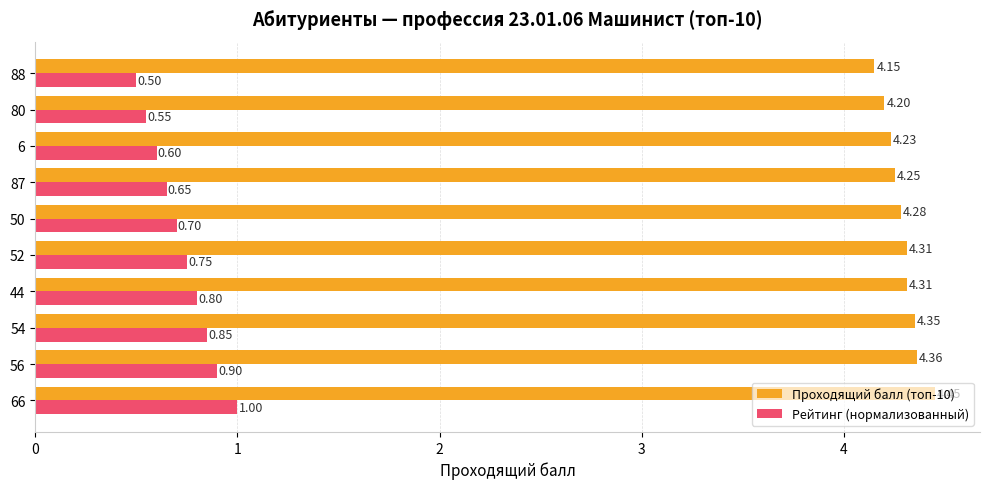

At how many categories does at least one series exceed 3?

10